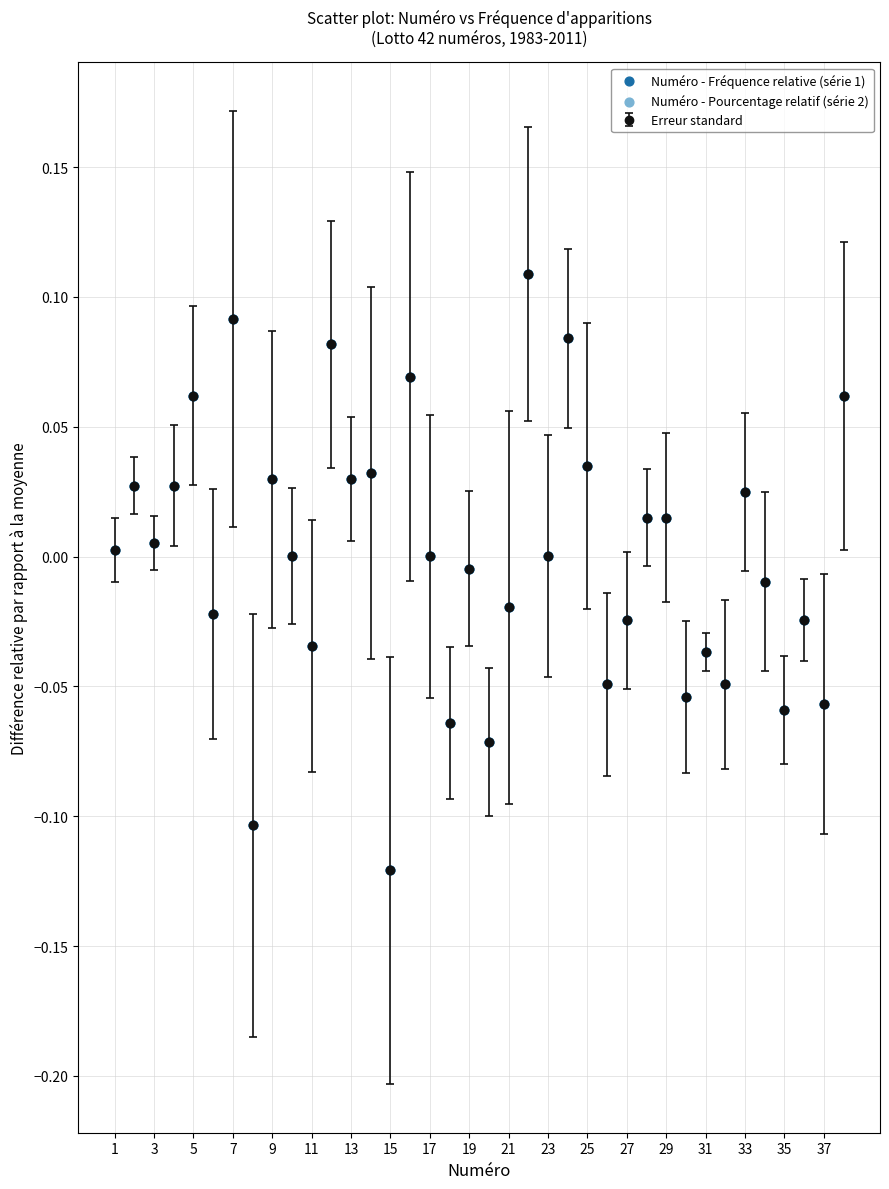

True or false: there are more than 2 points higher than both neighbors.

True